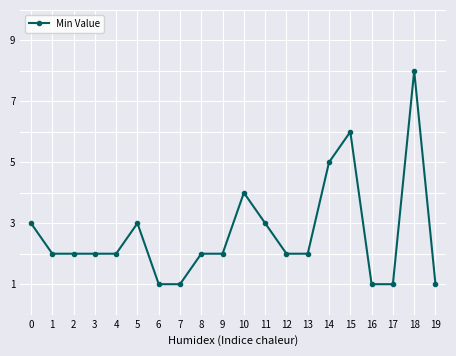

Which label corresponds to the largest value in the chart?

18